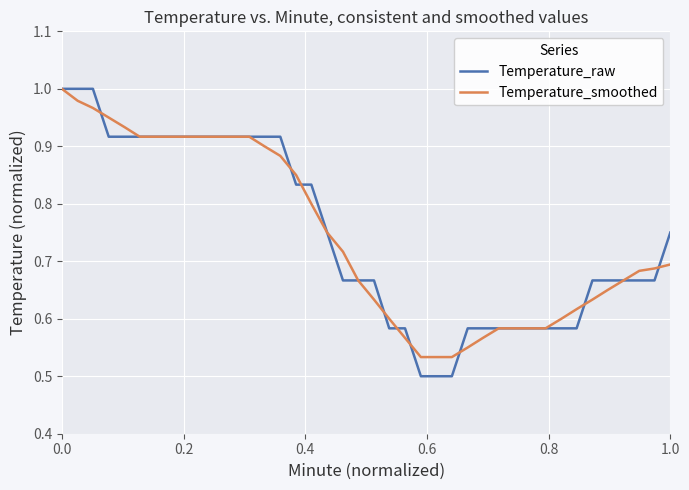

True or false: Temperature_smoothed and Temperature_raw intersect in this chart.

True